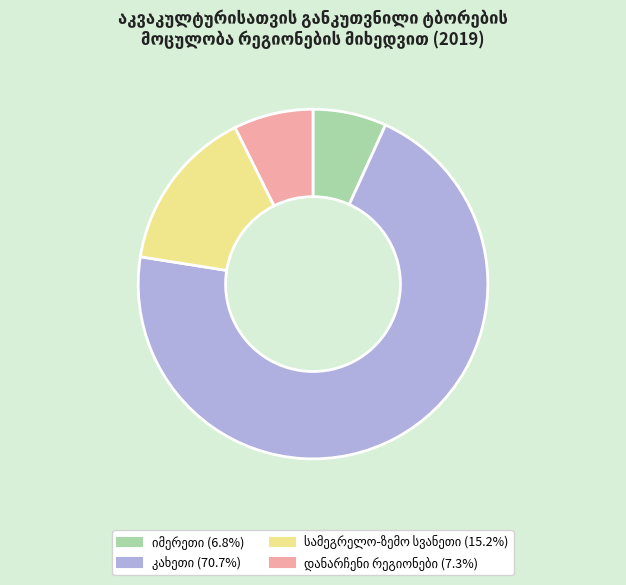

How many slices are in this pie chart?

4